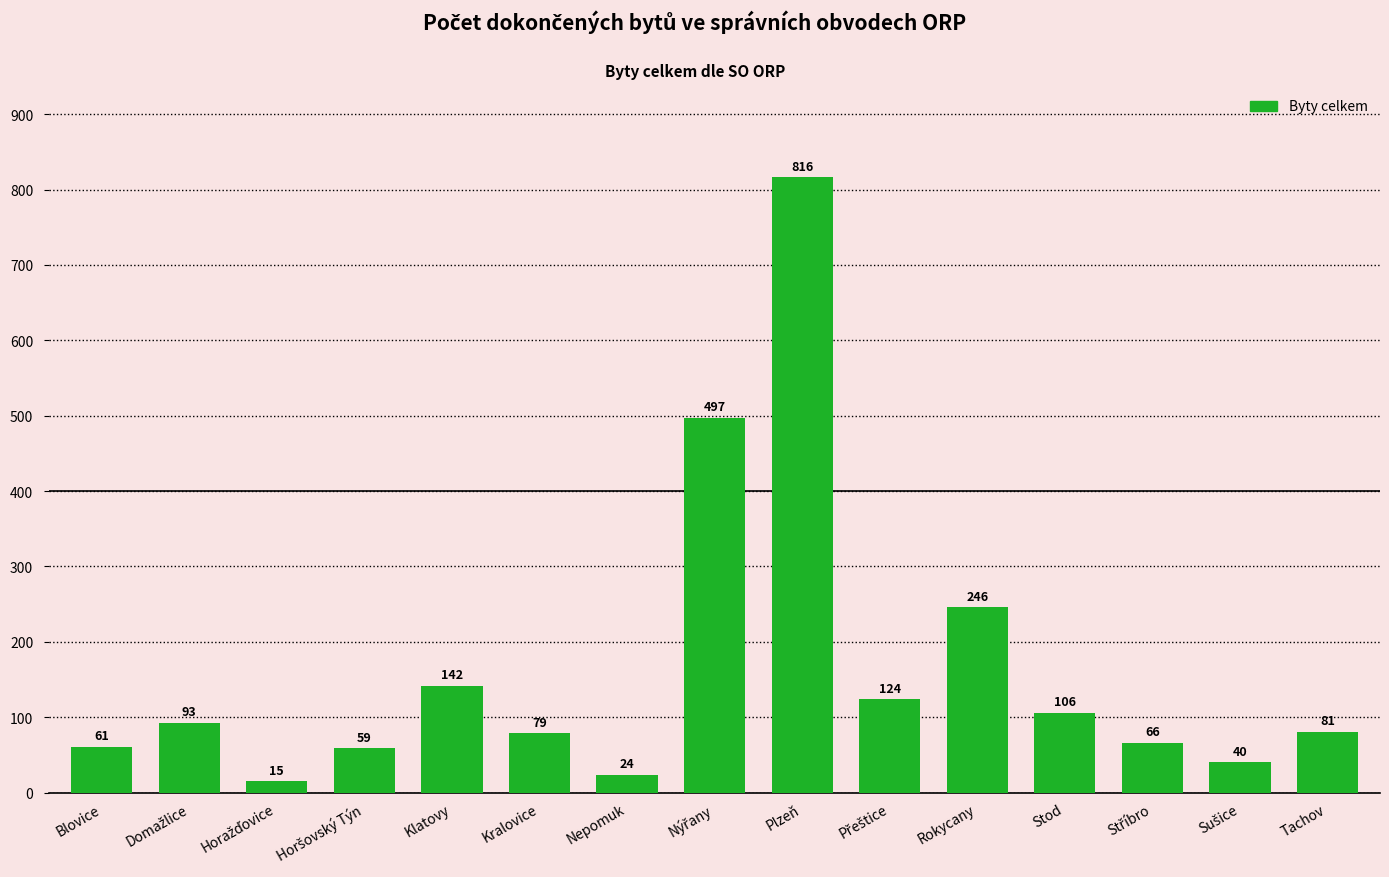

The chart shows a value of 81 at Tachov. True or false?

True